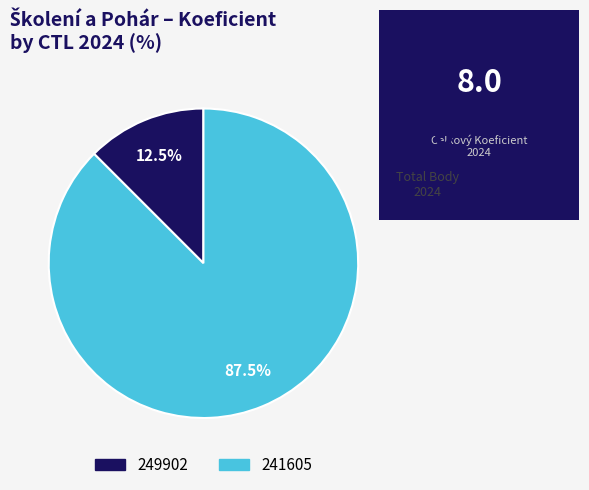

What is the ratio of the value at 241605 to the value at 249902?

7.0